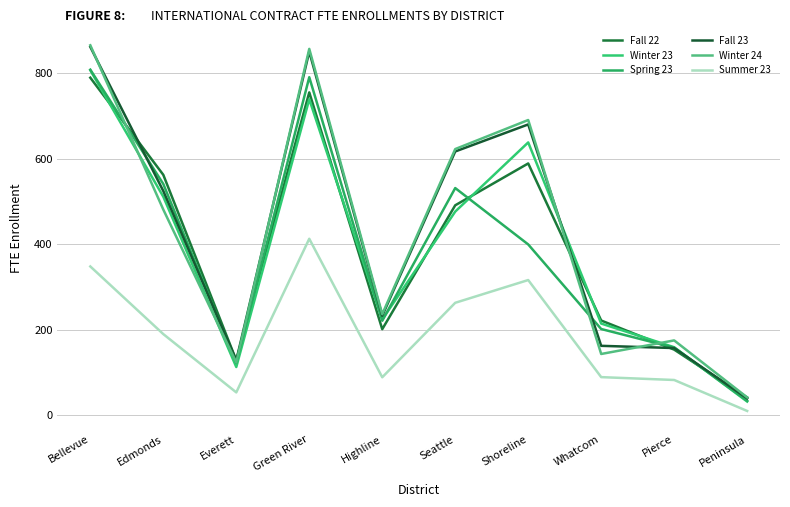

What is the difference between the maximum and minimum values in the Winter 23 series?

776.2